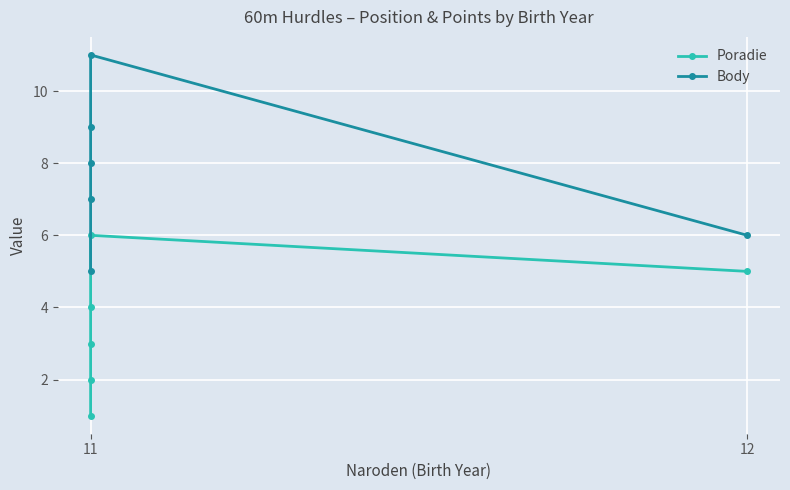

Is the value of Poradie at 12 greater than the value of Body at 11?

No